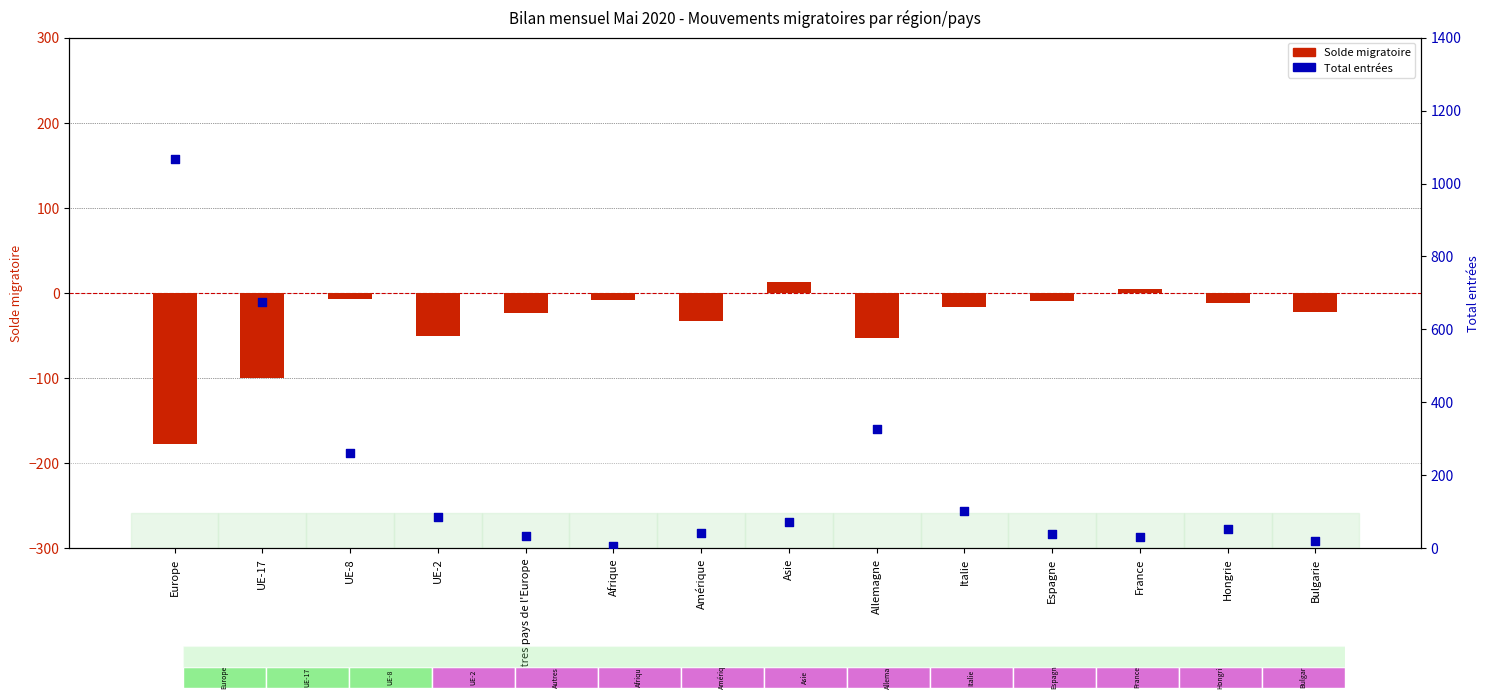

Which series reaches the maximum Y coordinate?

Total entrées (col_2)